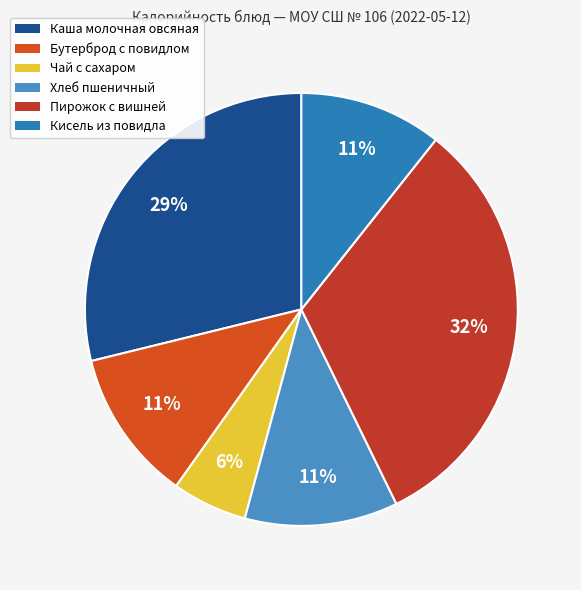

The Хлеб пшеничный slice represents 11% of the pie. True or false?

True